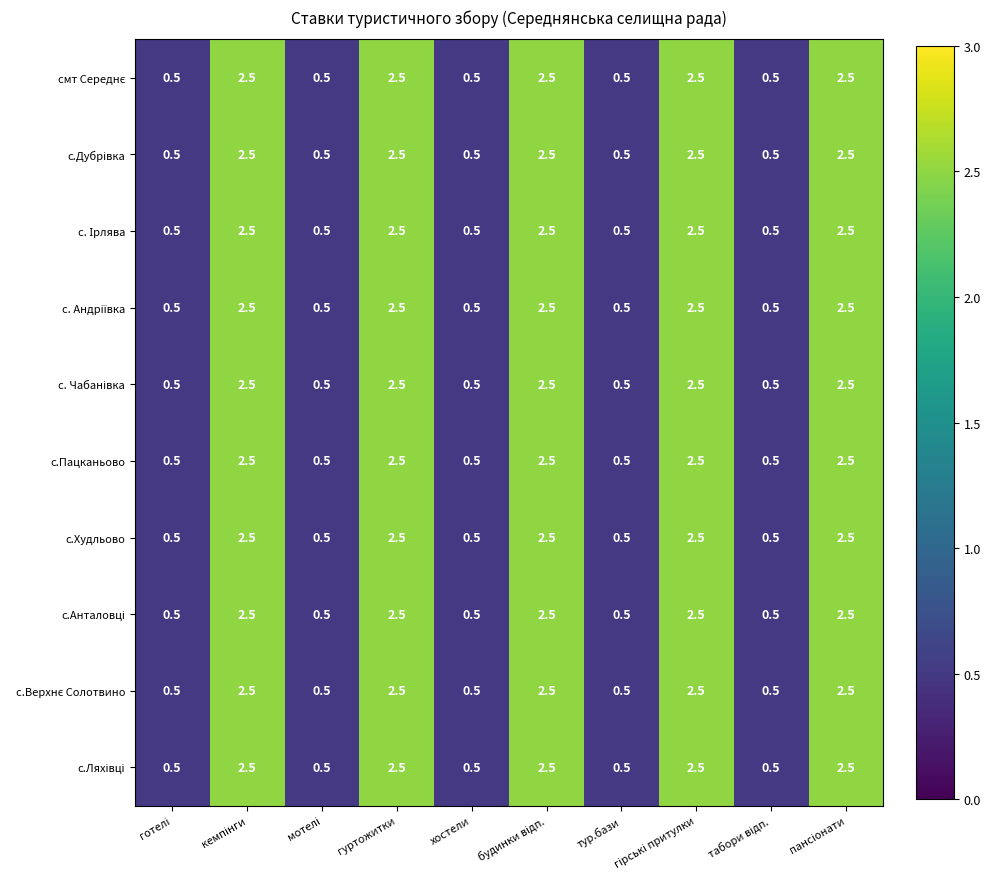

What is the sum of all с.Худльово values?

15.0